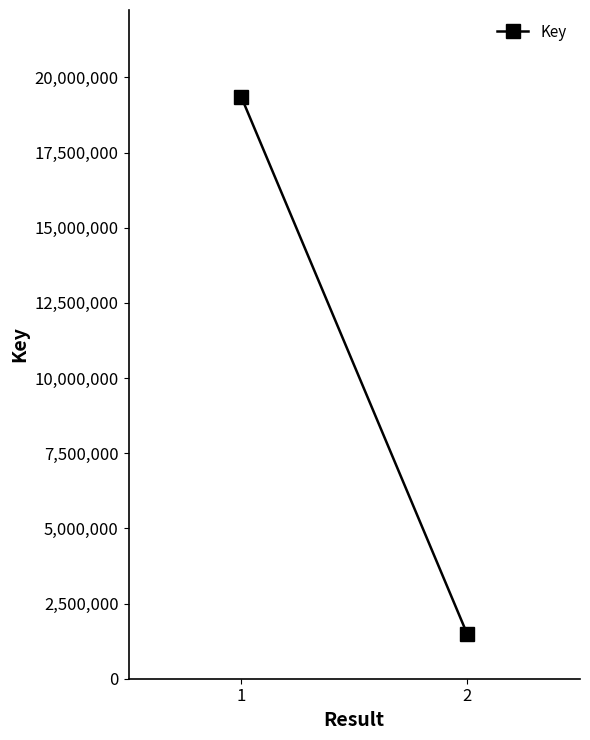

Rank the categories by value from lowest to highest.

2, 1